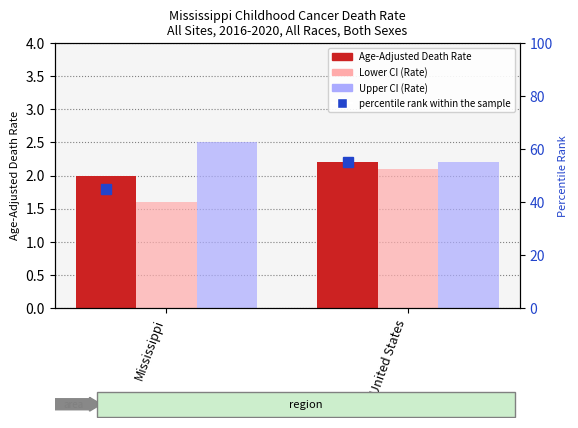

The value of Age-Adjusted Death Rate at United States is 3.1. True or false?

False